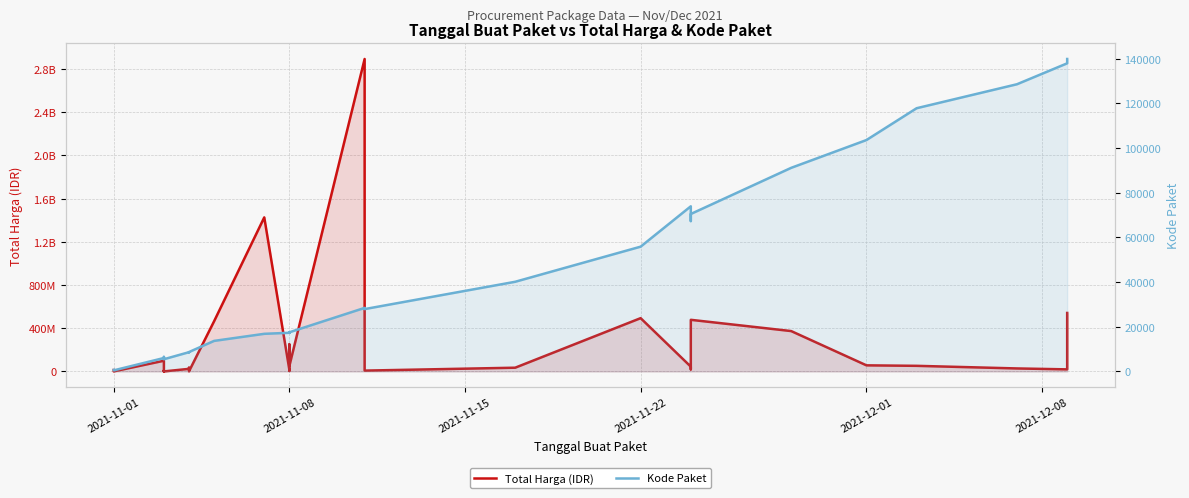

How many values in the Total Harga (IDR) series are below 27412000?

17